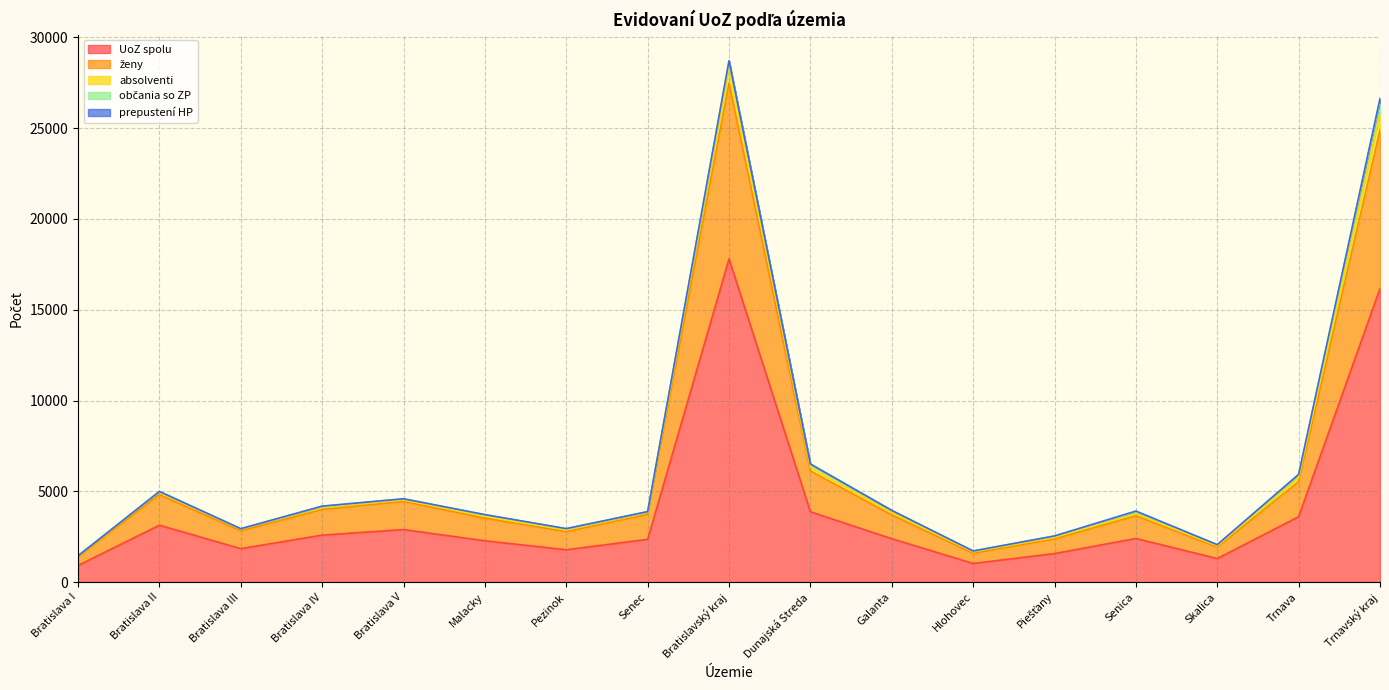

What is the label of the 1st point from the left?

Bratislava I